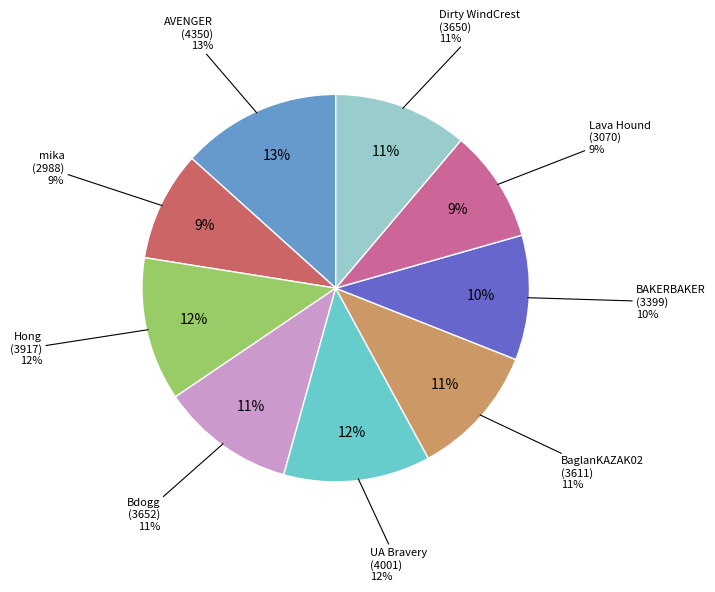

Combined, do AVENGER and UA Bravery account for over 50%?

No